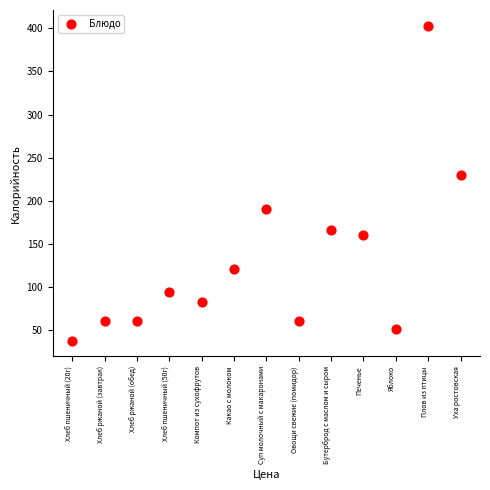

What Y value in the scatter plot is closest to 220?

230